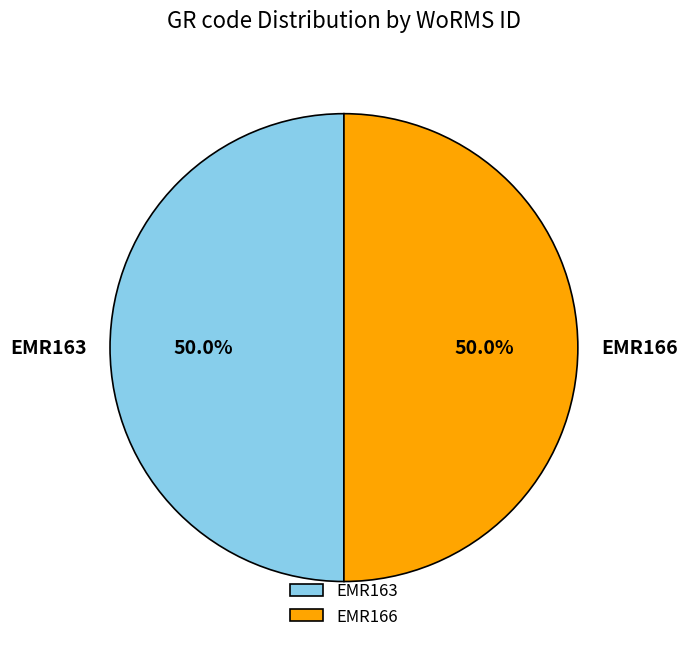

How much of the chart is everything except EMR166?

50.0%